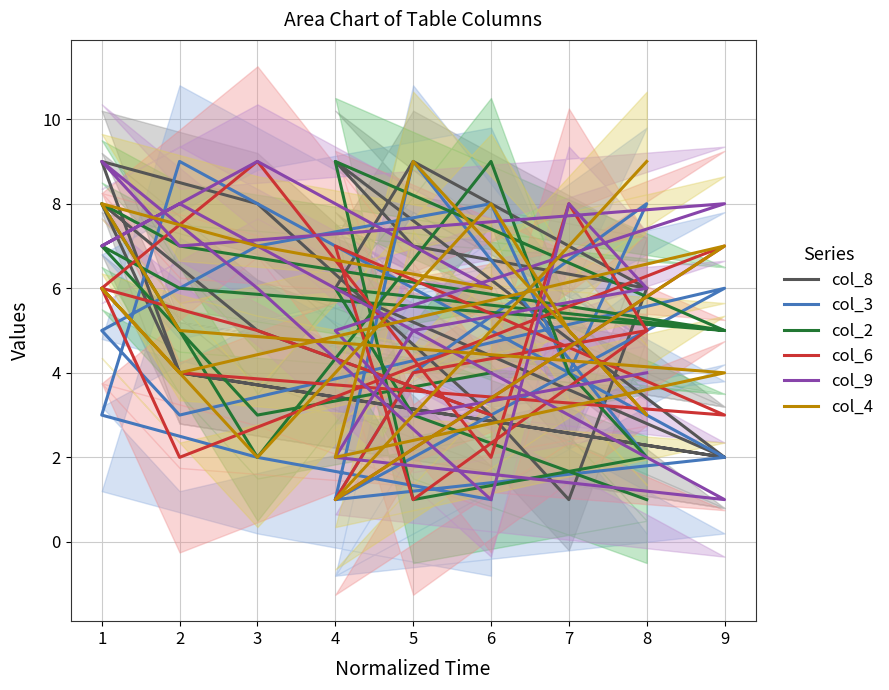

Where is col_9 nearest to the value 5?

5